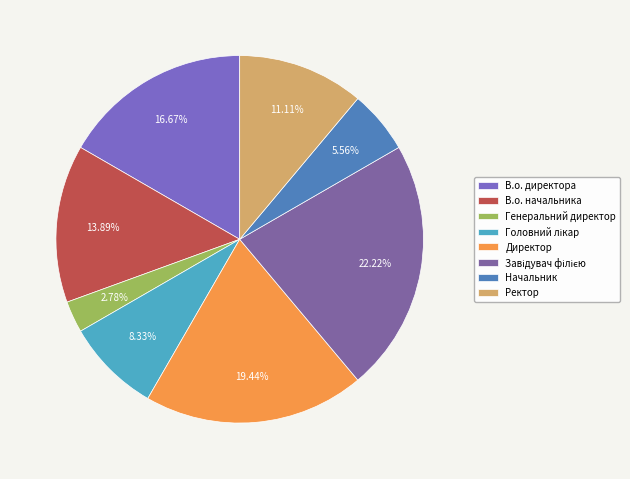

To the nearest percent, what portion does Генеральний директор represent?

3%